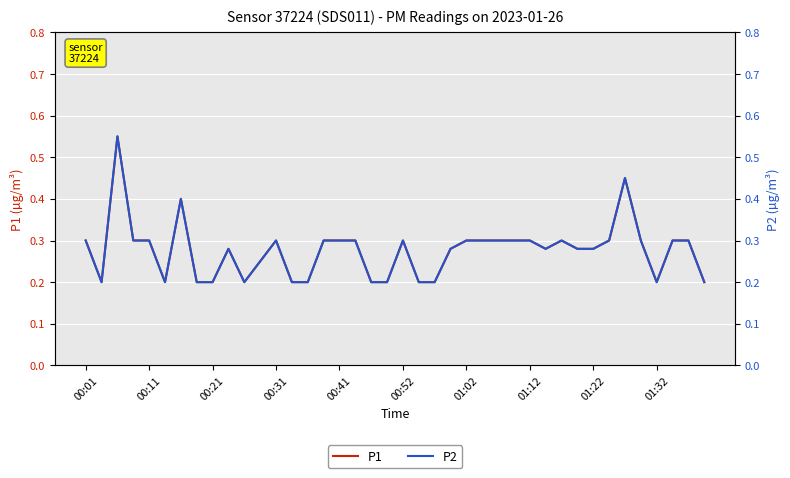

Count the number of data series in this chart.

2